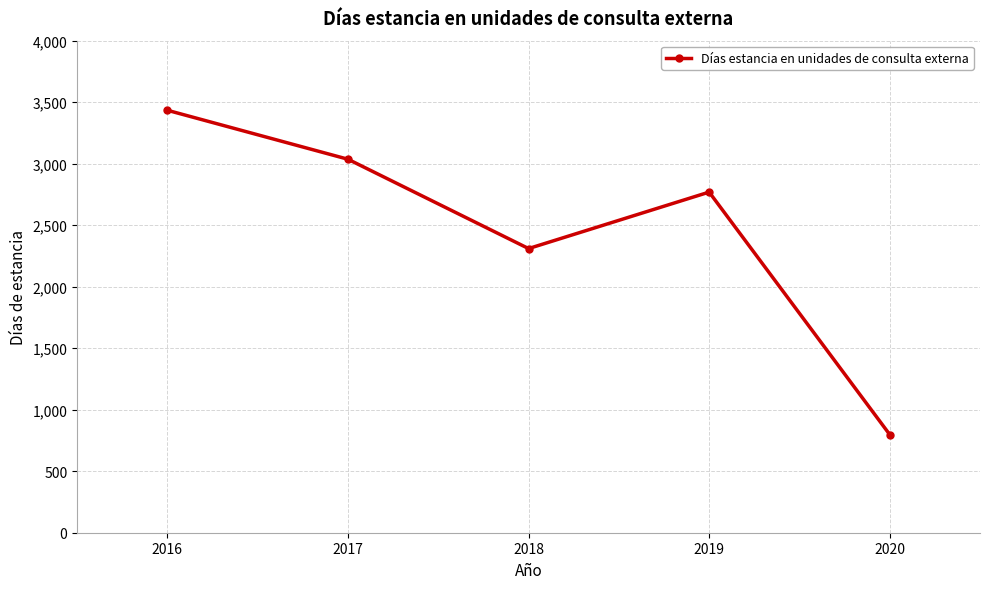

True or false: the data shows 436 at 2020.

False